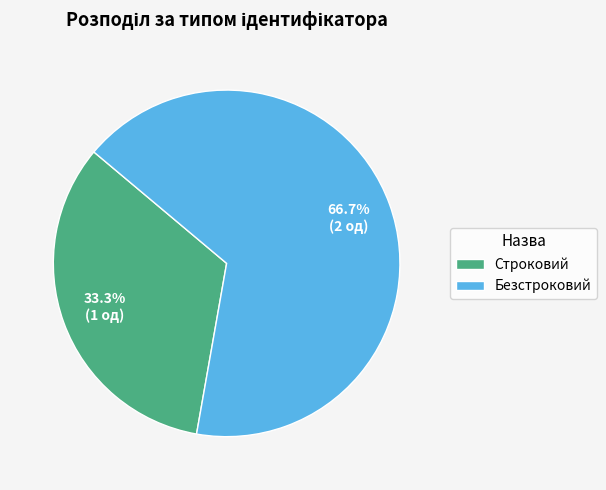

Is there any slice that represents more than half of the pie?

Yes